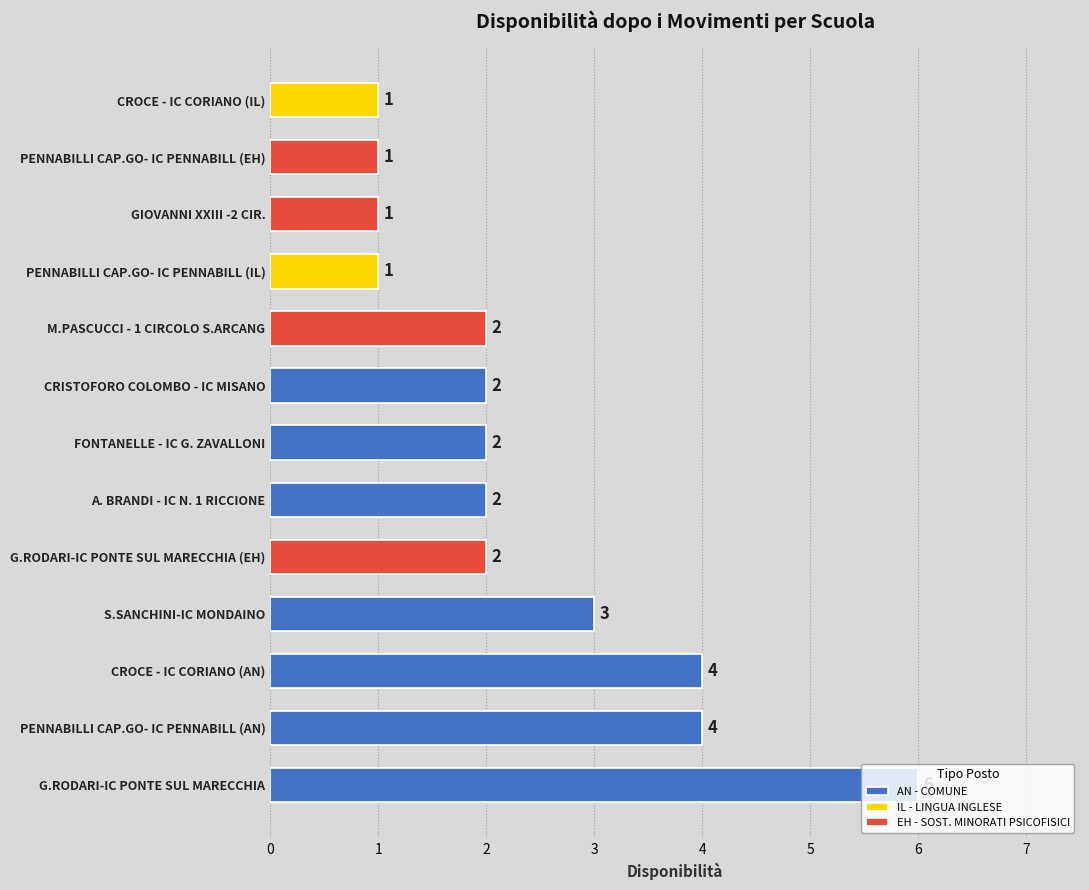

What is the sum of all values?

31